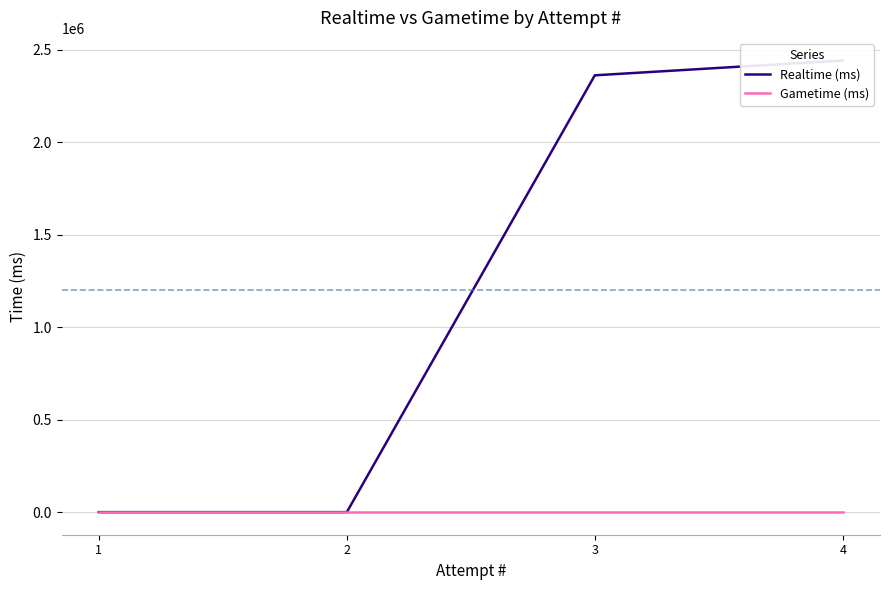

Which label corresponds to the largest value in the chart?

4